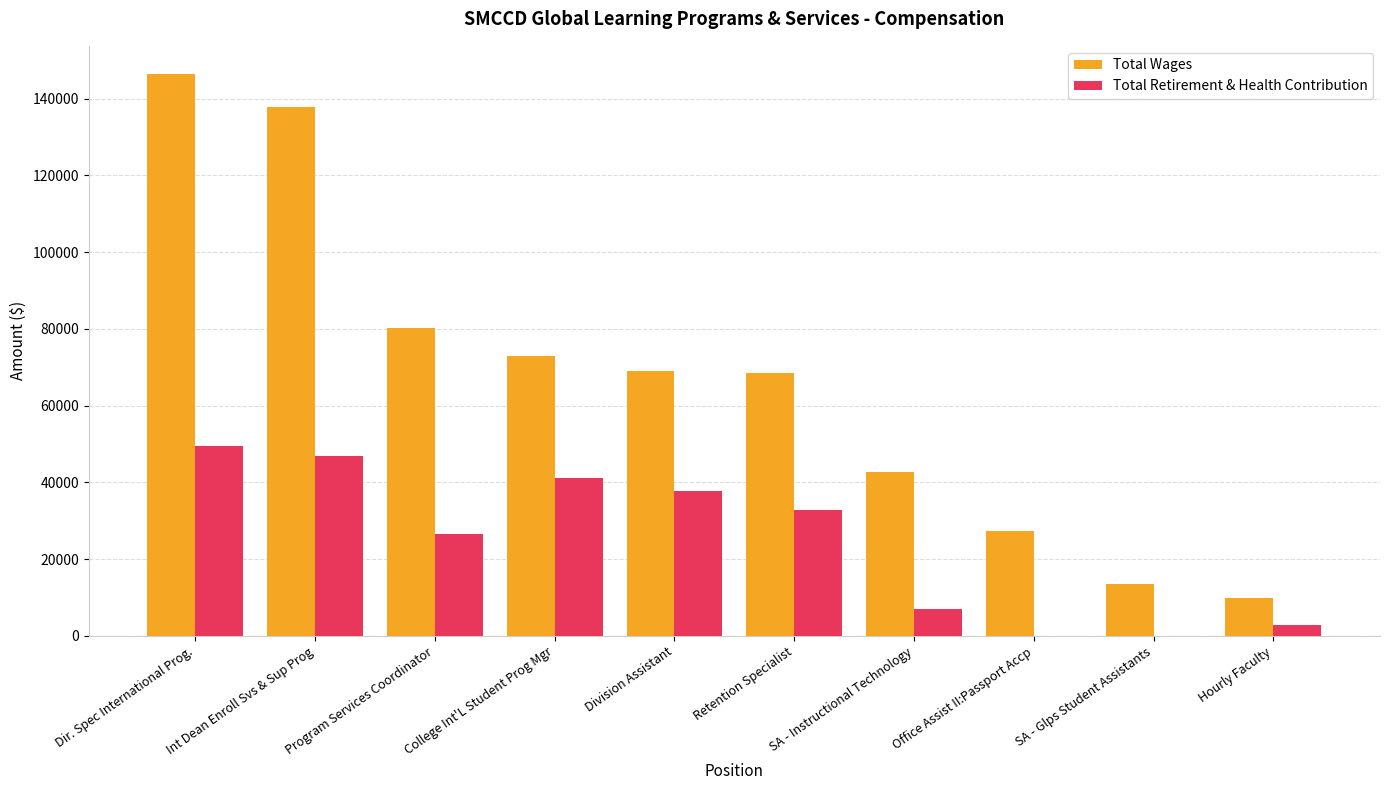

The value of Total Wages at Program Services Coordinator is 116107. True or false?

False